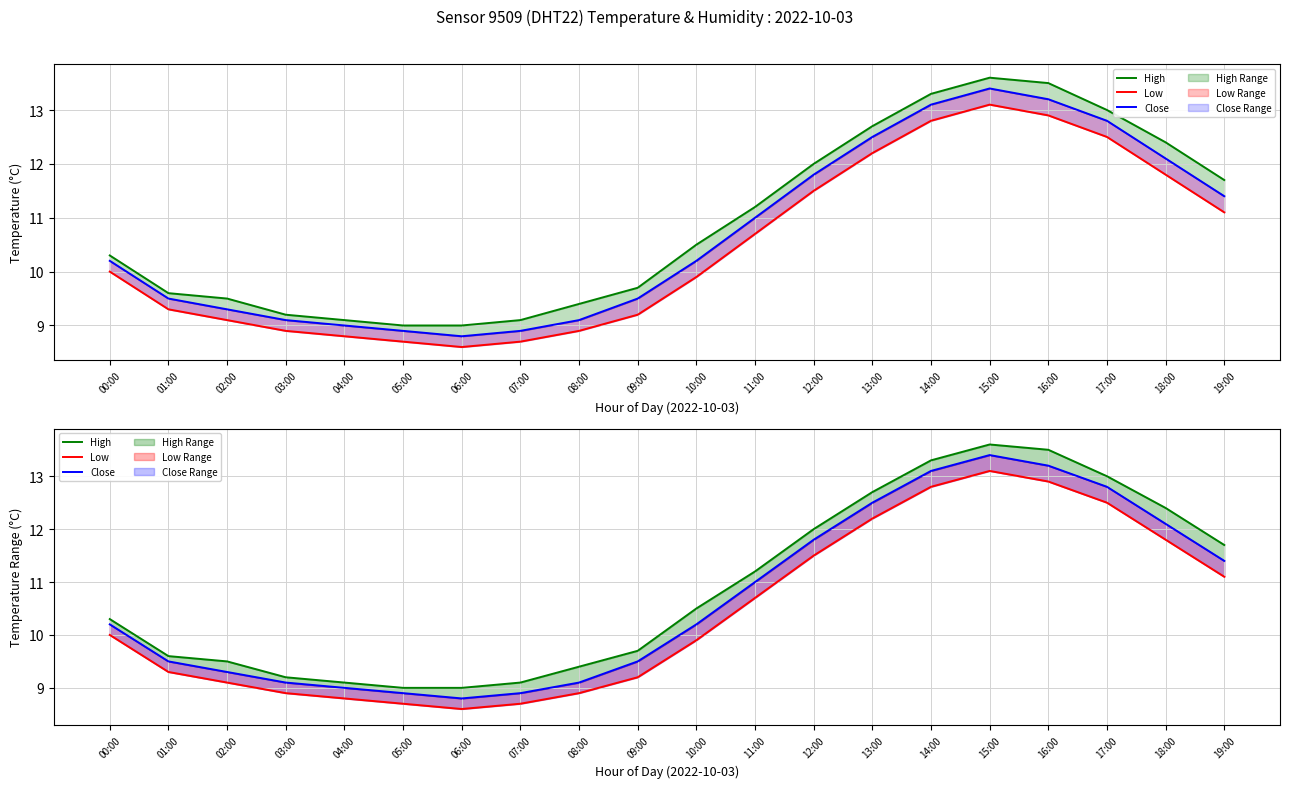

The value of Low at 15:00 is 18.1. True or false?

False